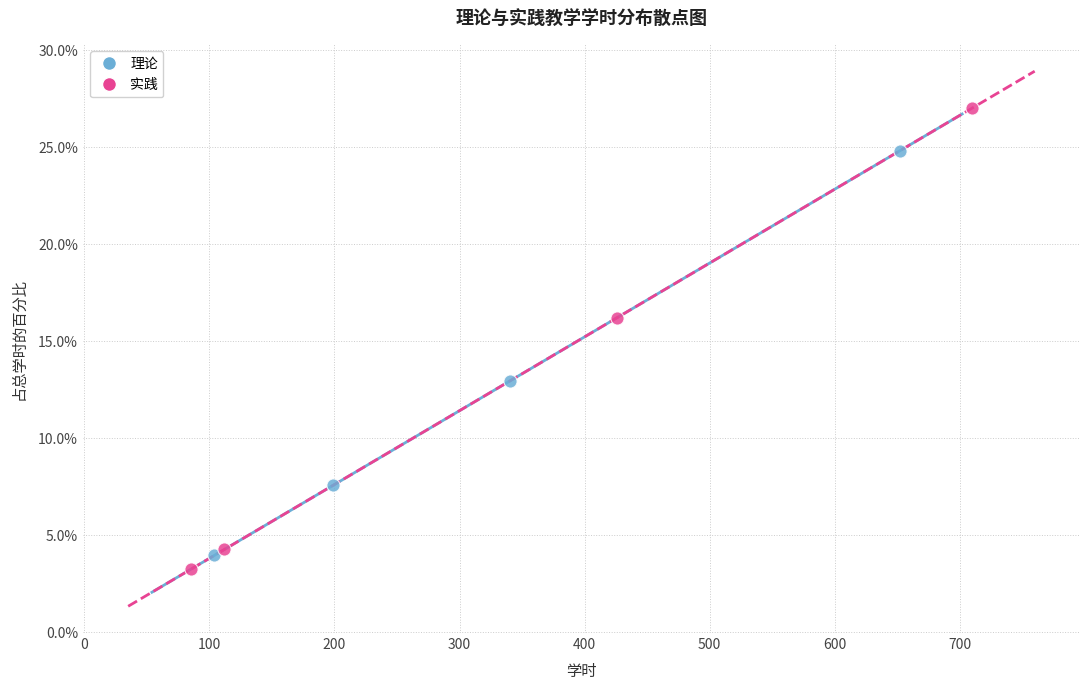

Which series has the largest Y range (max minus min)?

实践